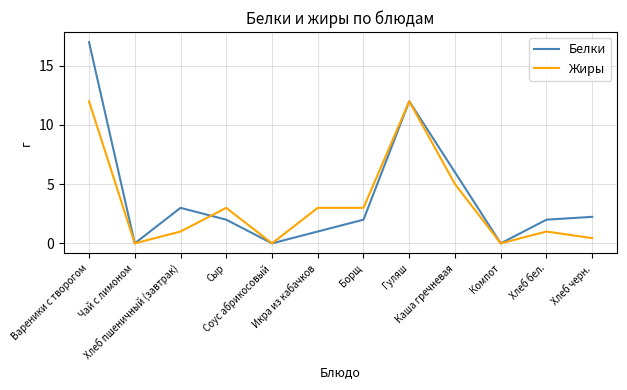

Rank the series by their average value, from lowest to highest.

Жиры, Белки